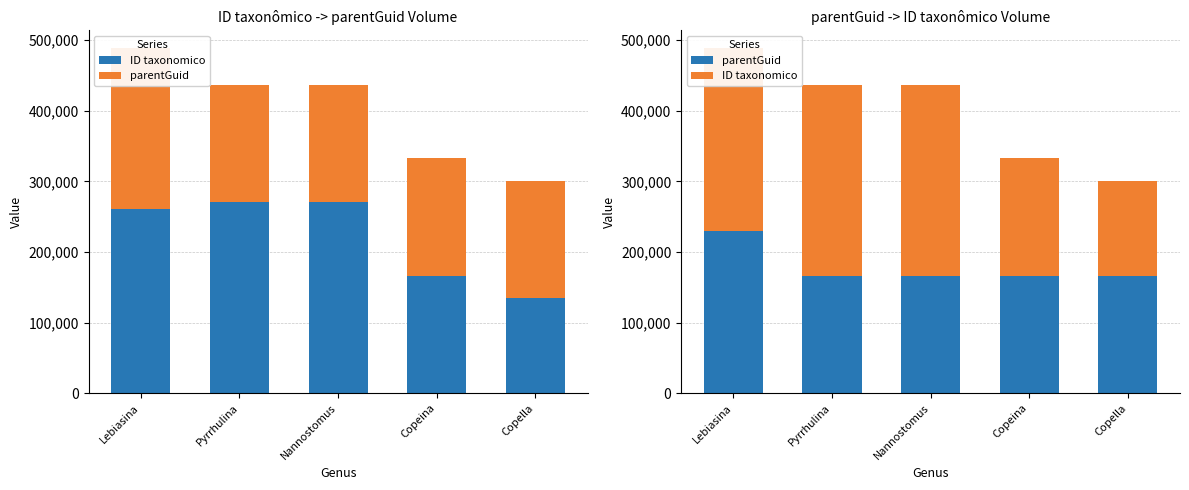

What is the lowest value of the ID taxonomico series?

134388